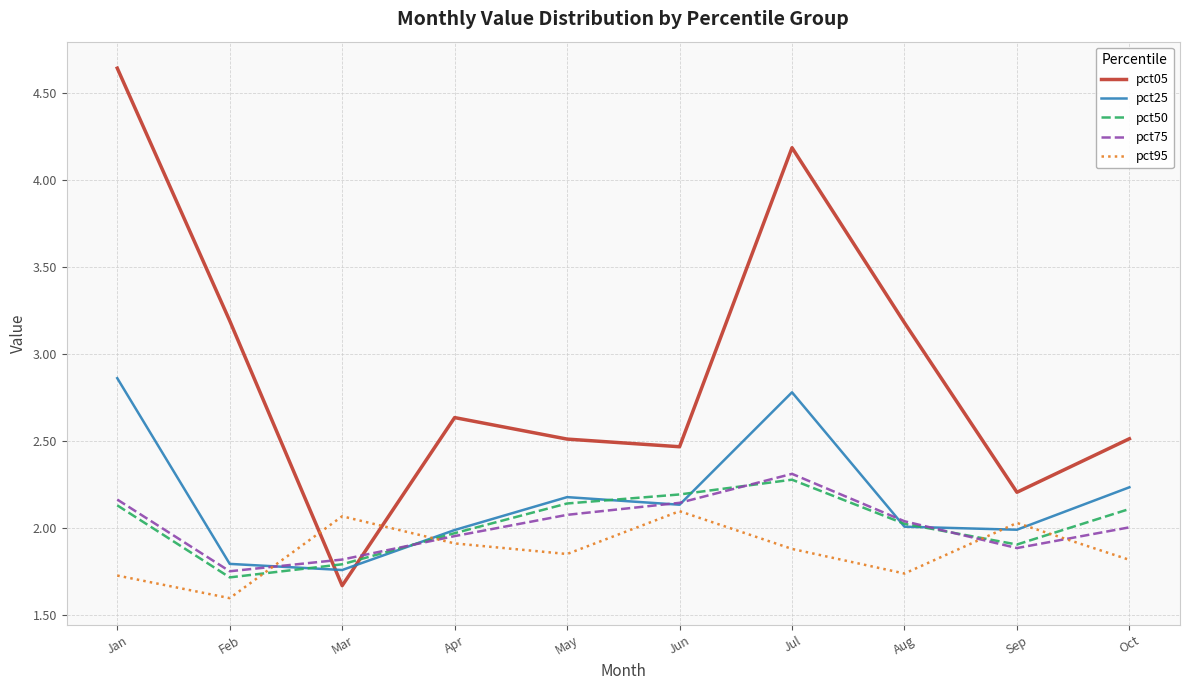

True or false: pct95 and pct50 intersect in this chart.

True